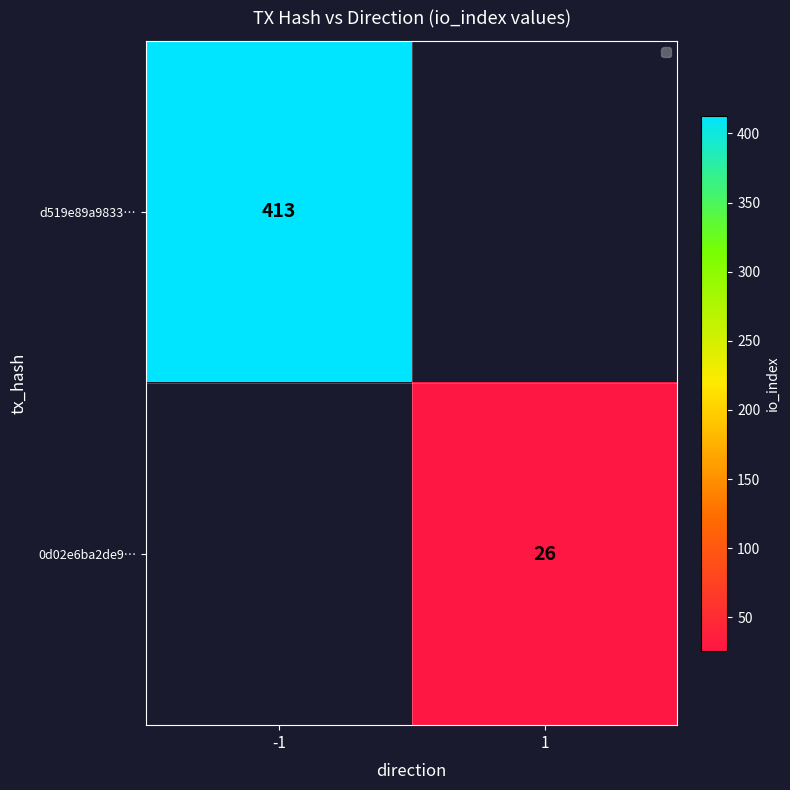

The value of d519e89a9833… at -1 is 109. True or false?

False